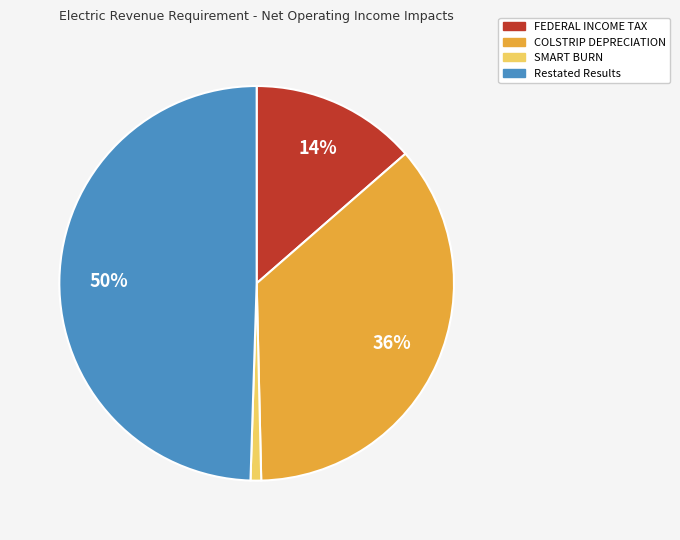

Is there any slice that represents more than half of the pie?

No